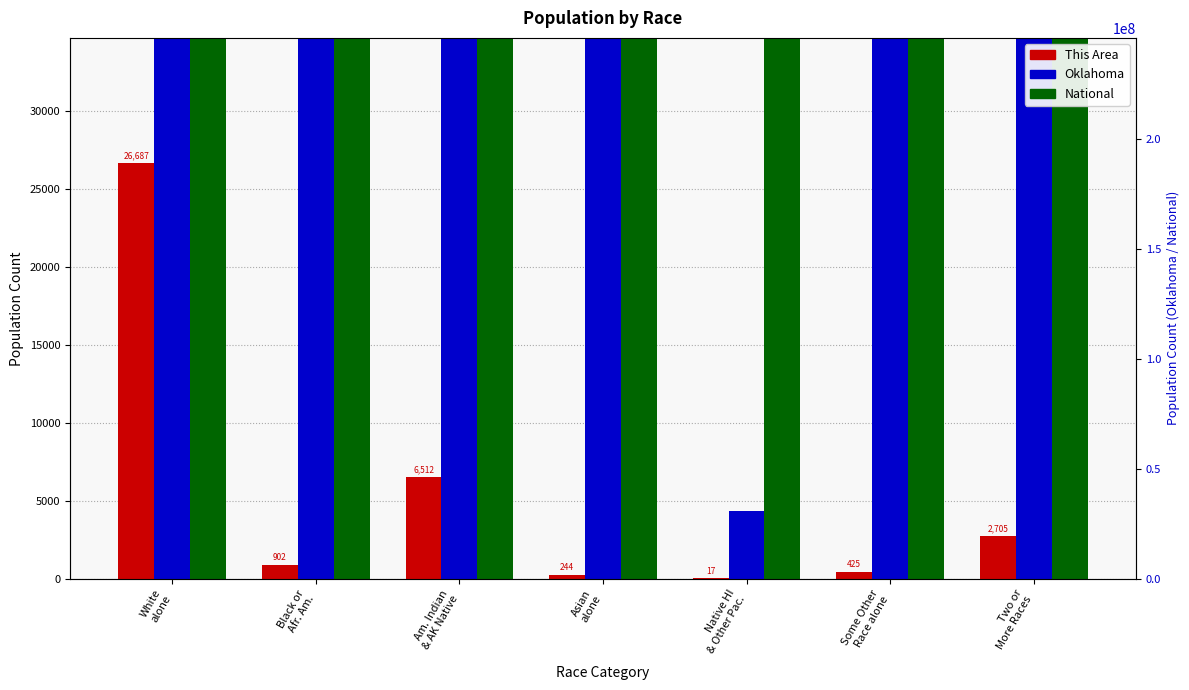

What is the label of the 3rd bar from the right?

Native HI
& Other Pac.